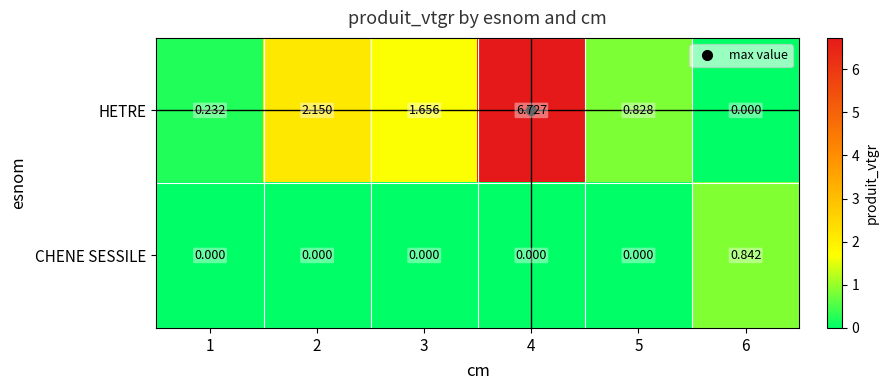

List the series in order of their overall mean, lowest first.

CHENE SESSILE, HETRE